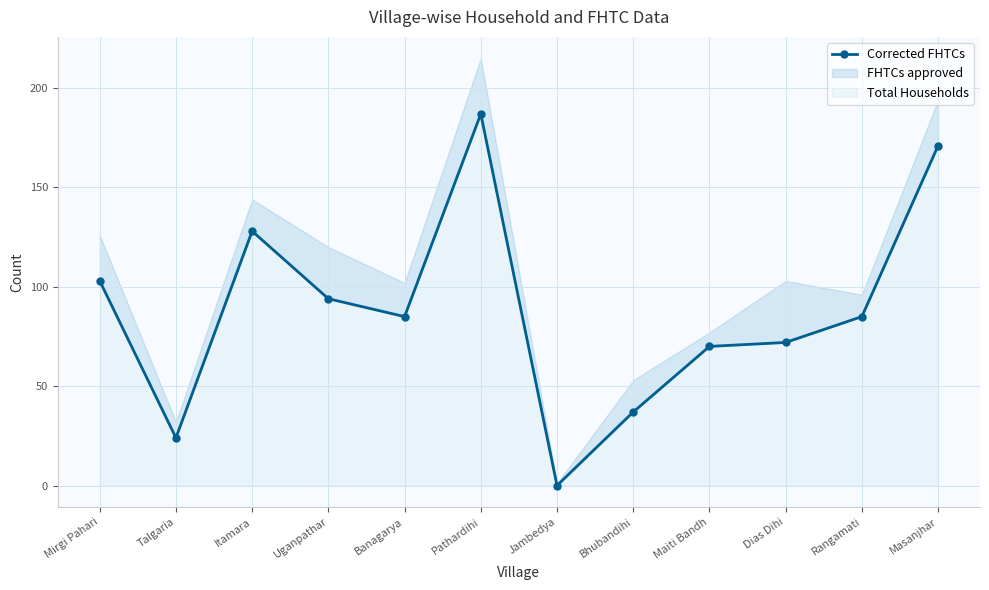

Is it true that the value at Uganpathar is 94?

True